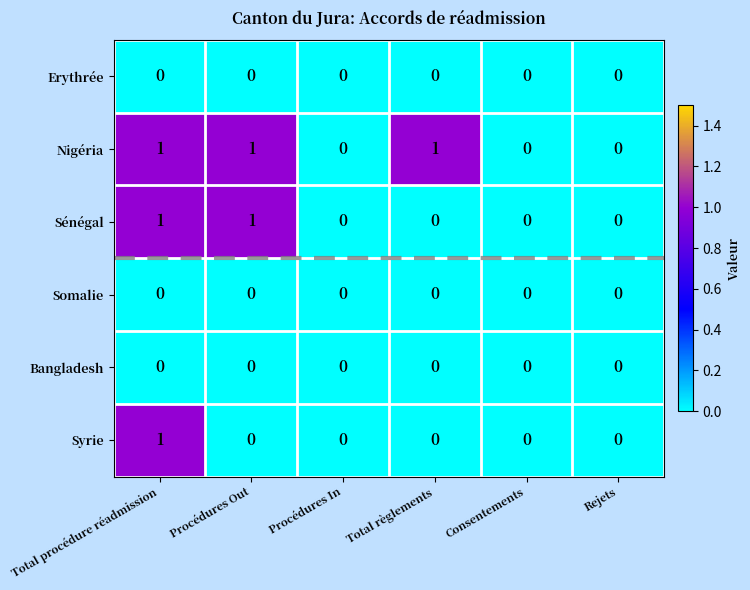

Is it true that Nigéria equals 0 at Consentements?

True